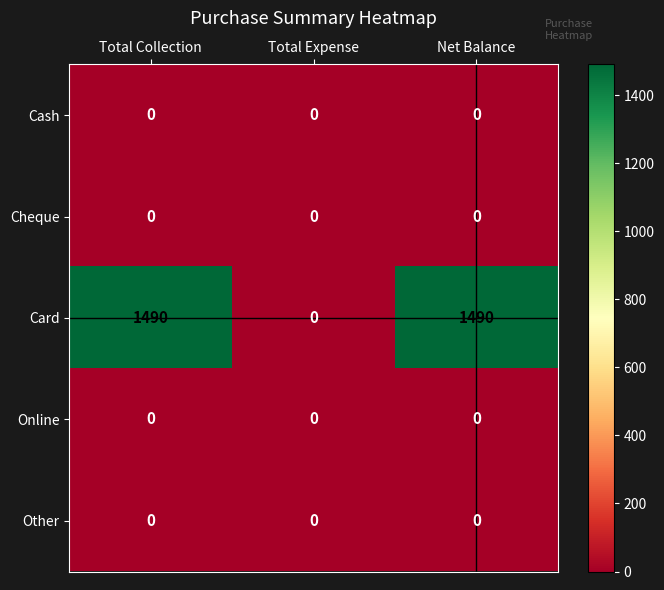

Which series has the largest total across all categories?

Card